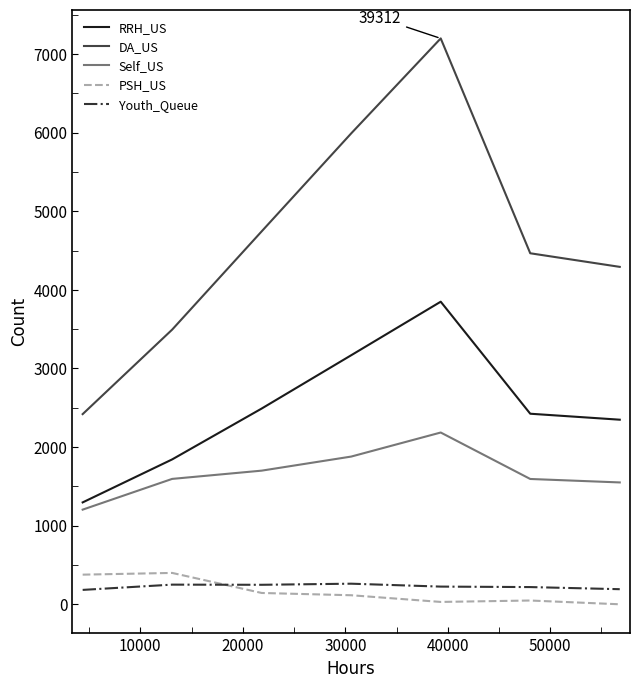

Which series has the largest total across all categories?

DA_US